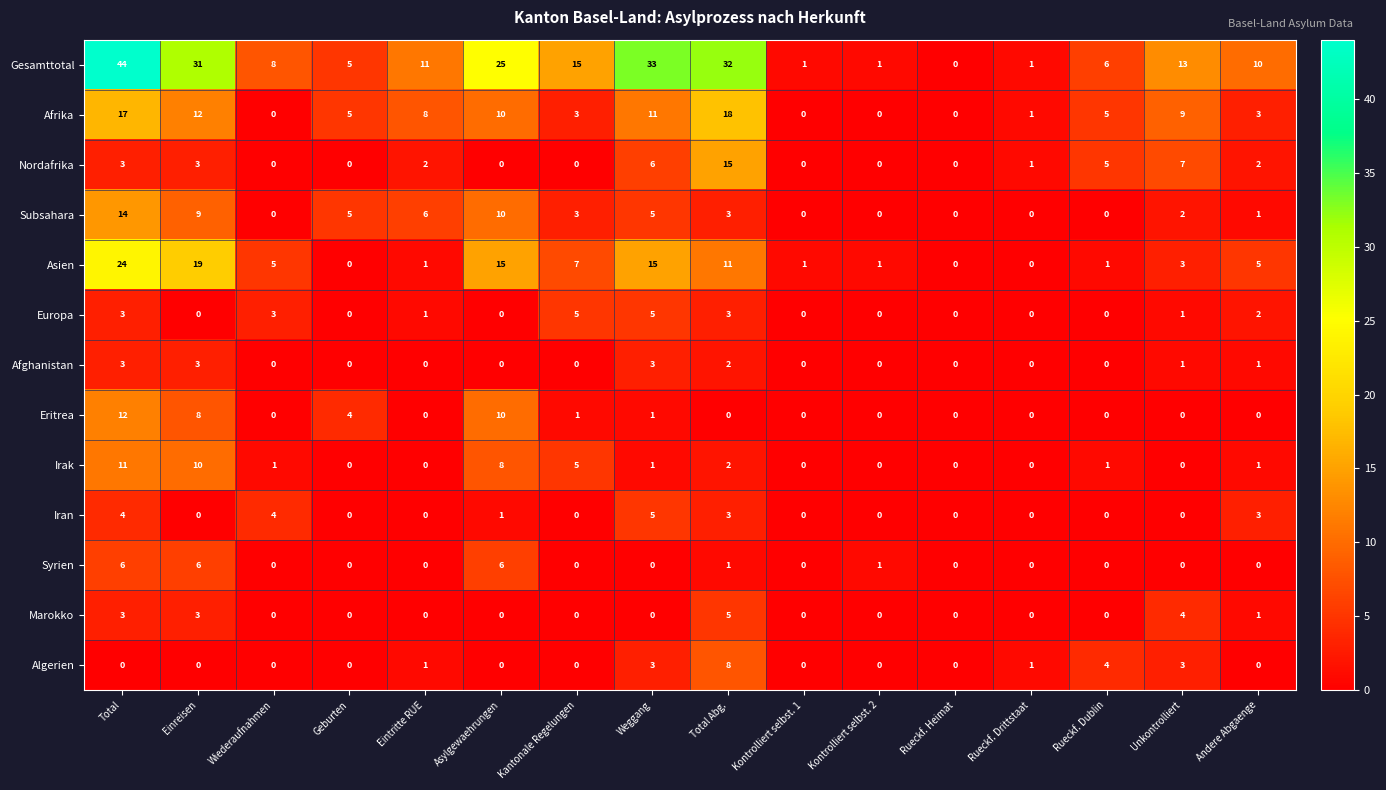

What is the total value across all series at Kontrolliert selbst. 2?

3